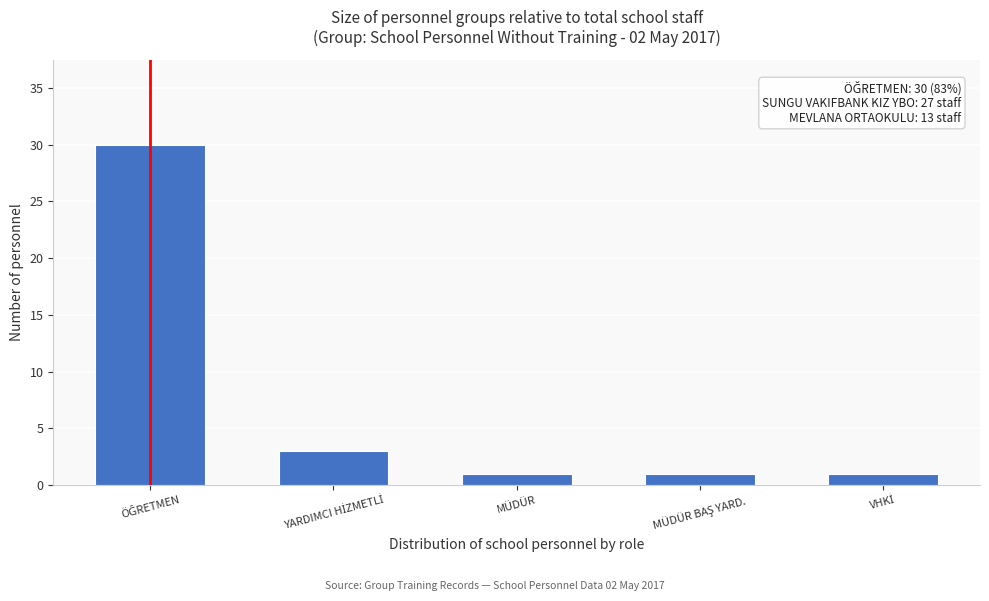

Reading left to right, what are all the values shown in this chart?

30	3	1	1	1